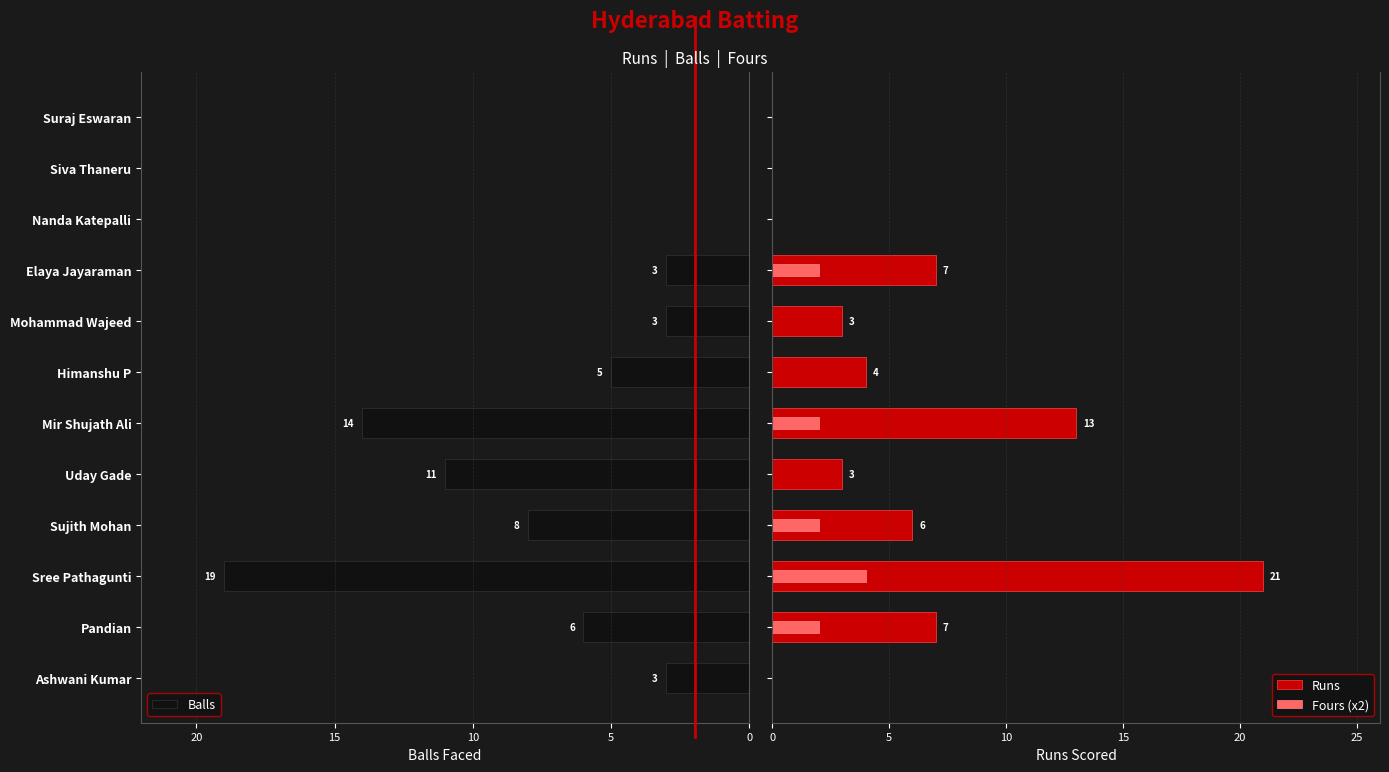

Which series has the largest range (max minus min)?

Runs